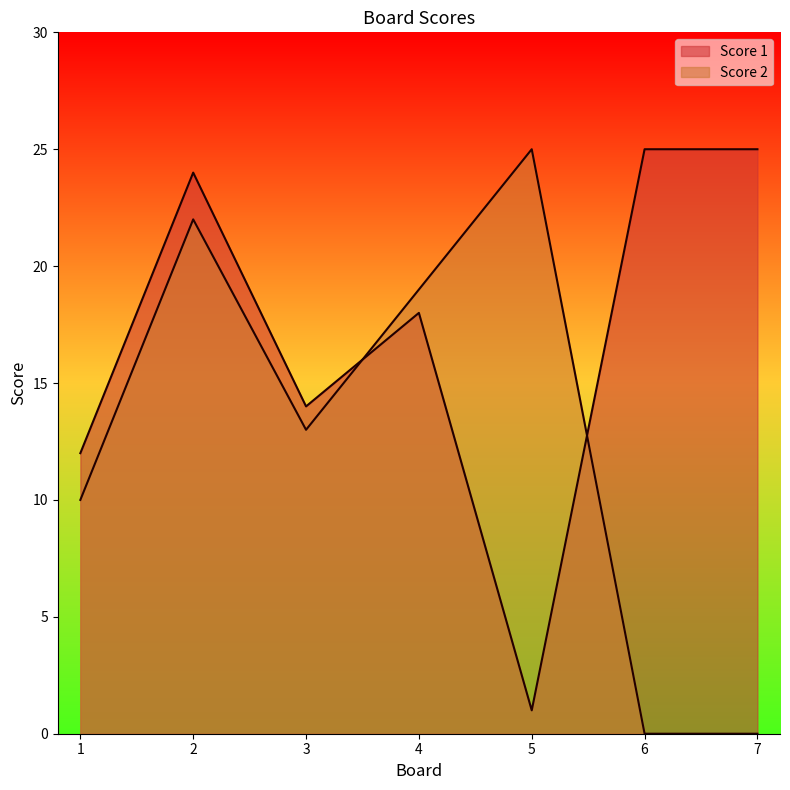

What is the value of the Score 1 point at the 4th from the left?

18